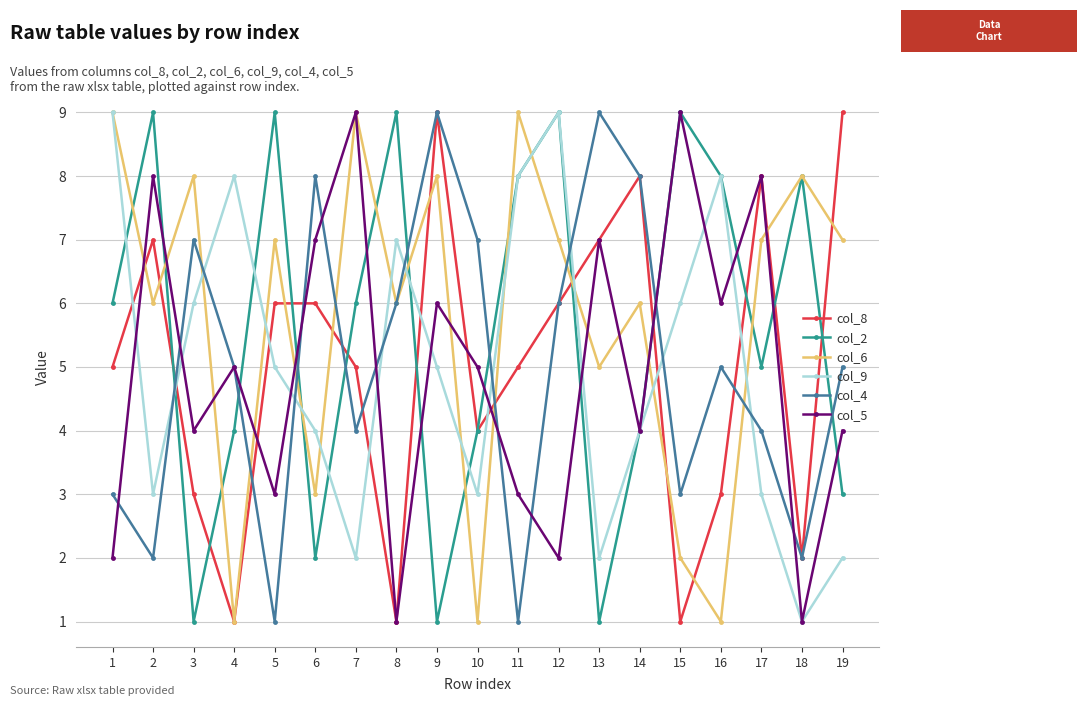

At which category does col_2 reach its first local valley?

3